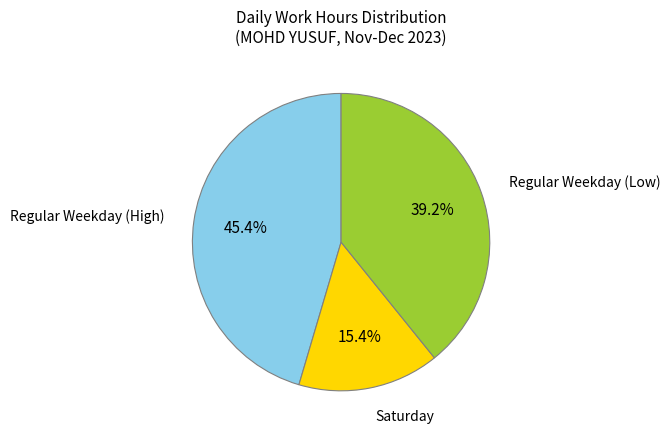

Is there a majority slice in this chart?

No